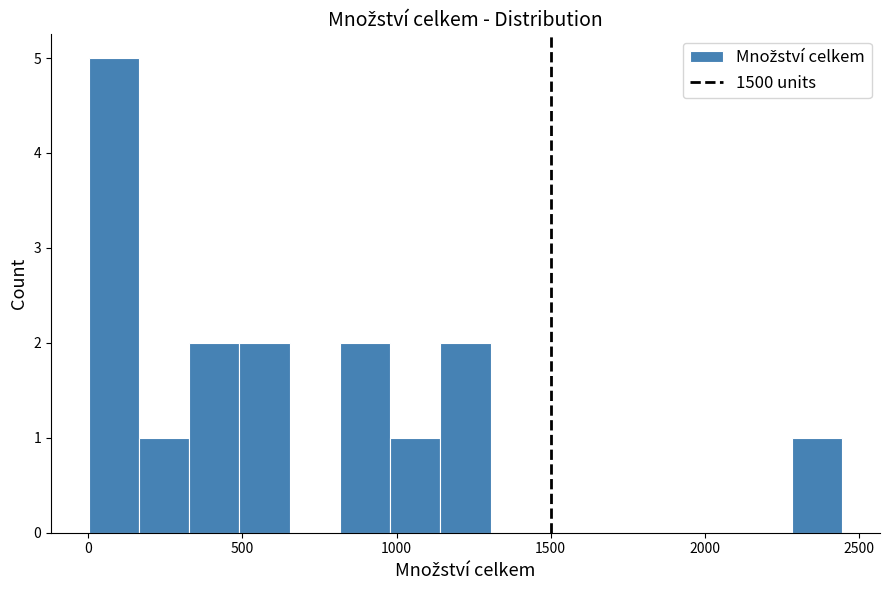

Around what value on the x-axis is the tallest bar? Give the approximate position of its centre, as read against the axis.

100